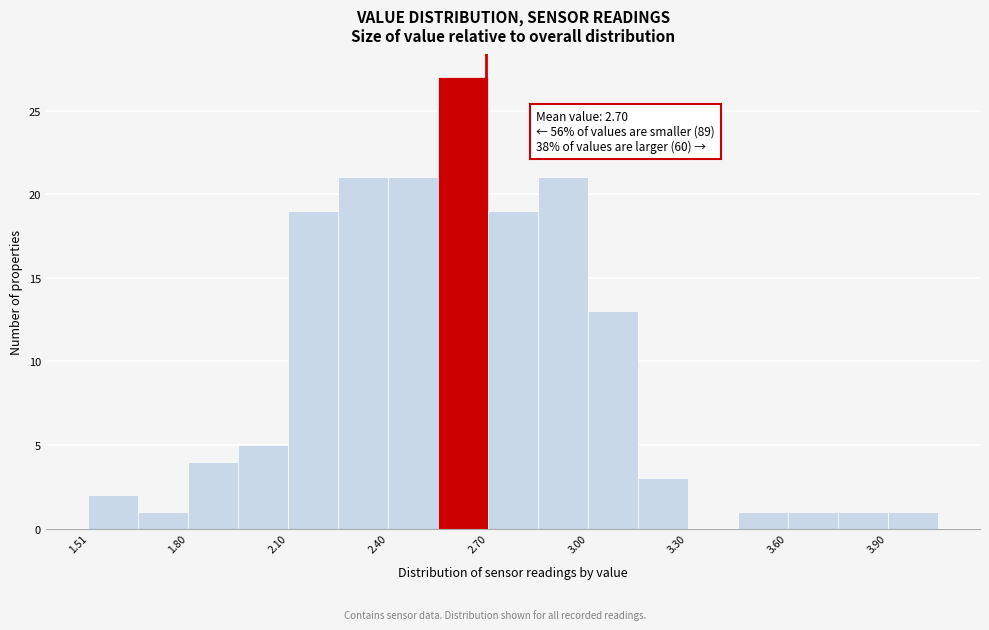

Read against the x-axis, roughly where is the centre of the tallest bar?

2.65